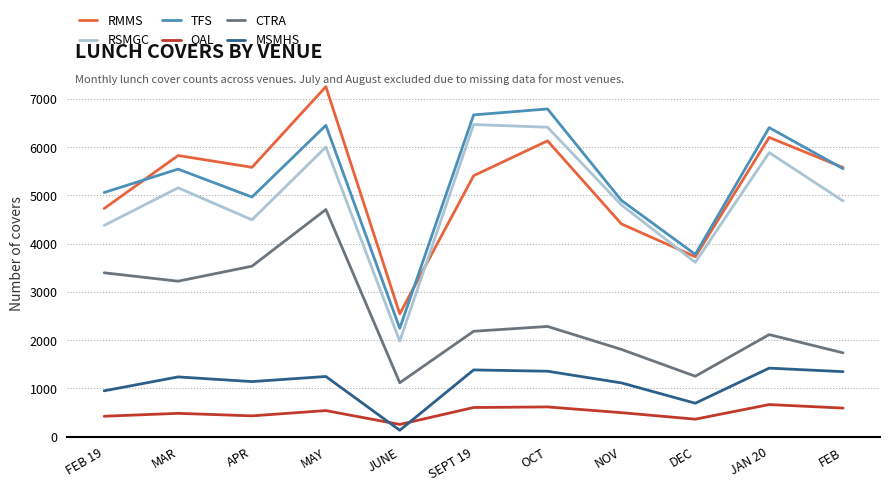

Is the value of RSMGC at DEC greater than the value of CTRA at MAY?

No